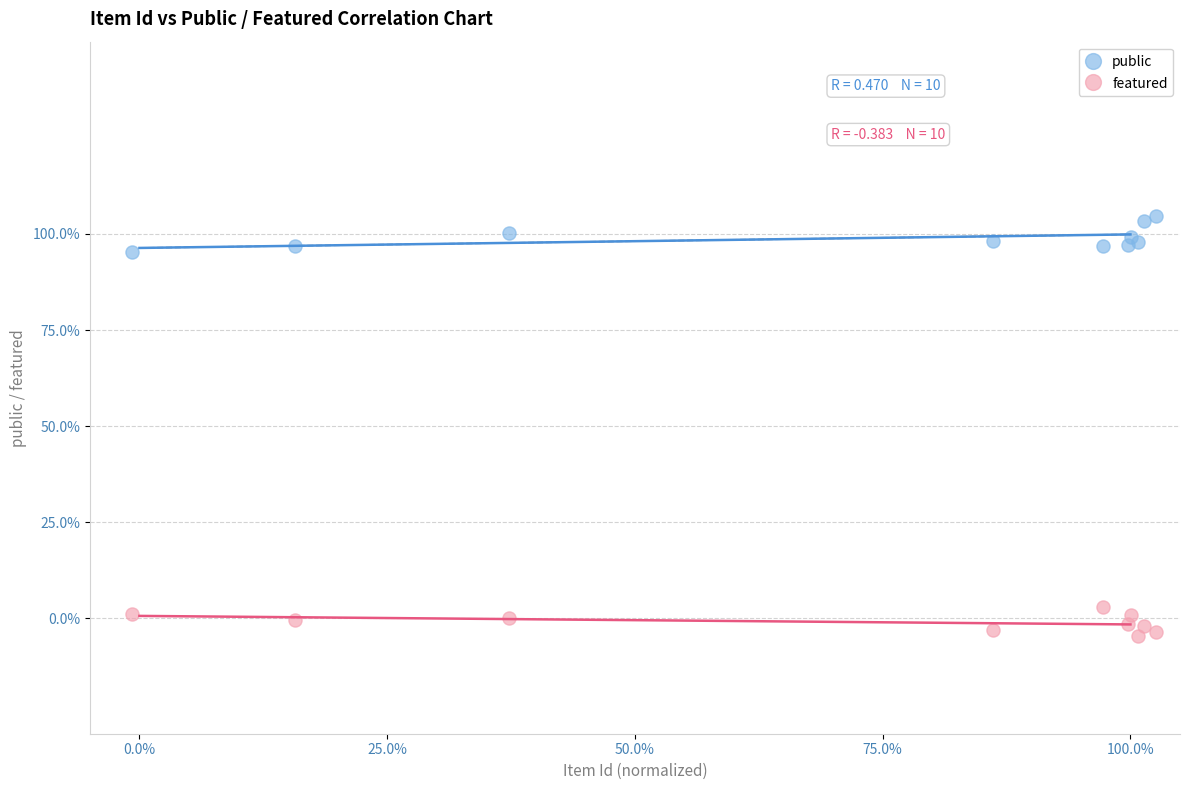

Which series contains the highest Y value?

public